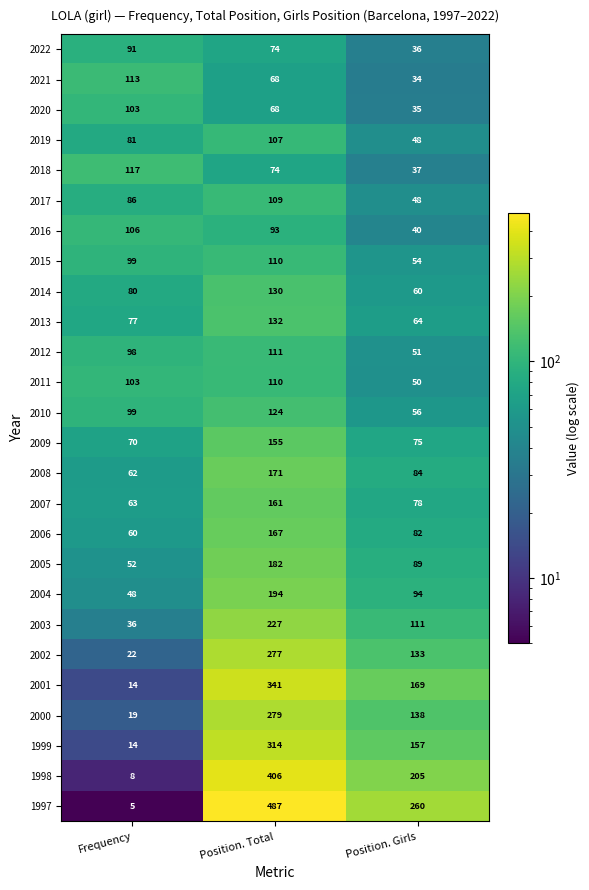

How many data points in 2006 are less than 82?

1